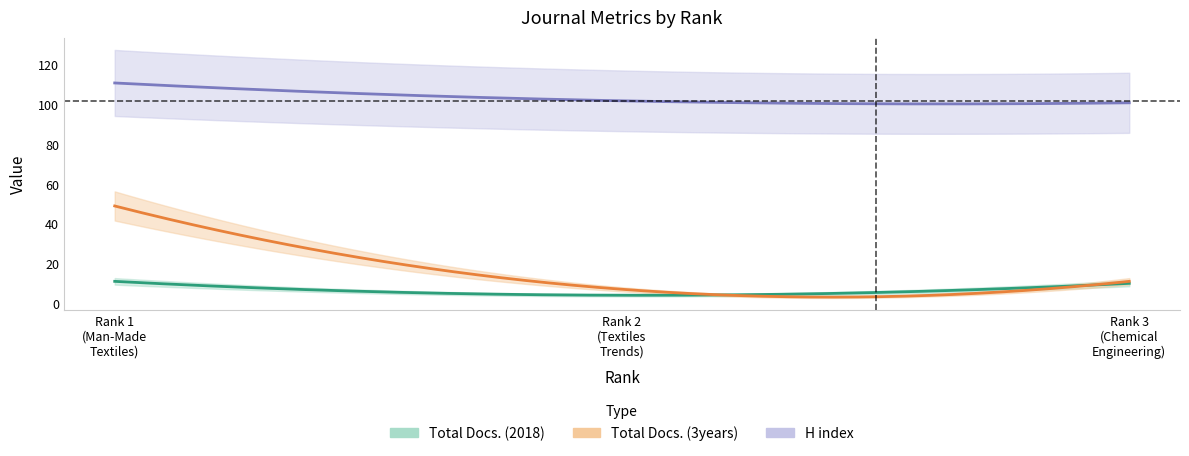

Which series has the widest spread of values?

Total Docs. (3years)